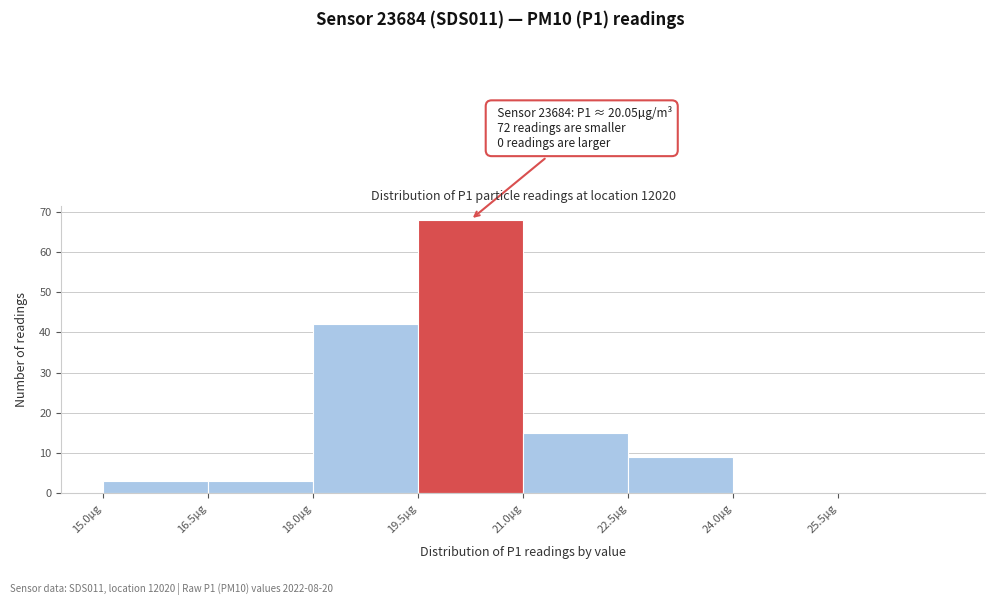

Over which range of the x-axis is the bar tallest?

19.5 to 21.0